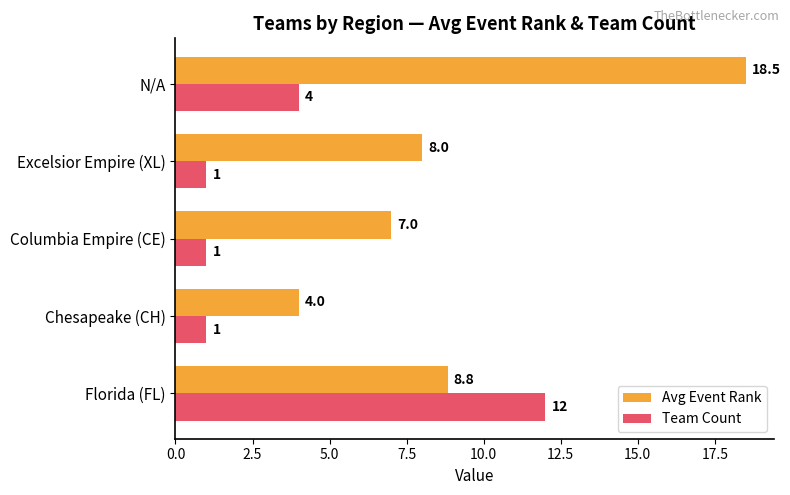

What is the sum of the Team Count values at Florida (FL) and Chesapeake (CH)?

13.0